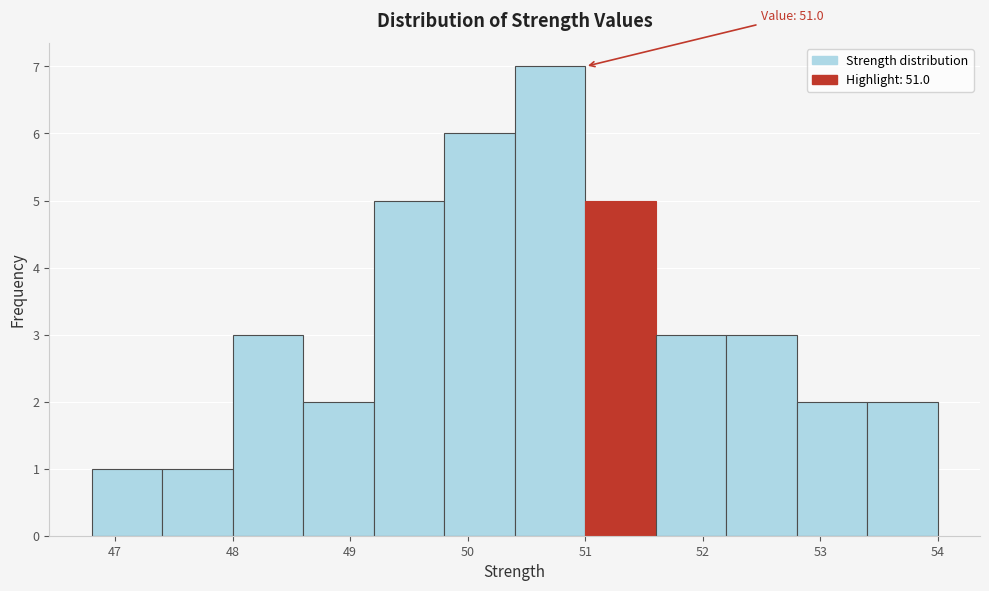

Over which range of the x-axis is the bar tallest?

50.4 to 51.0